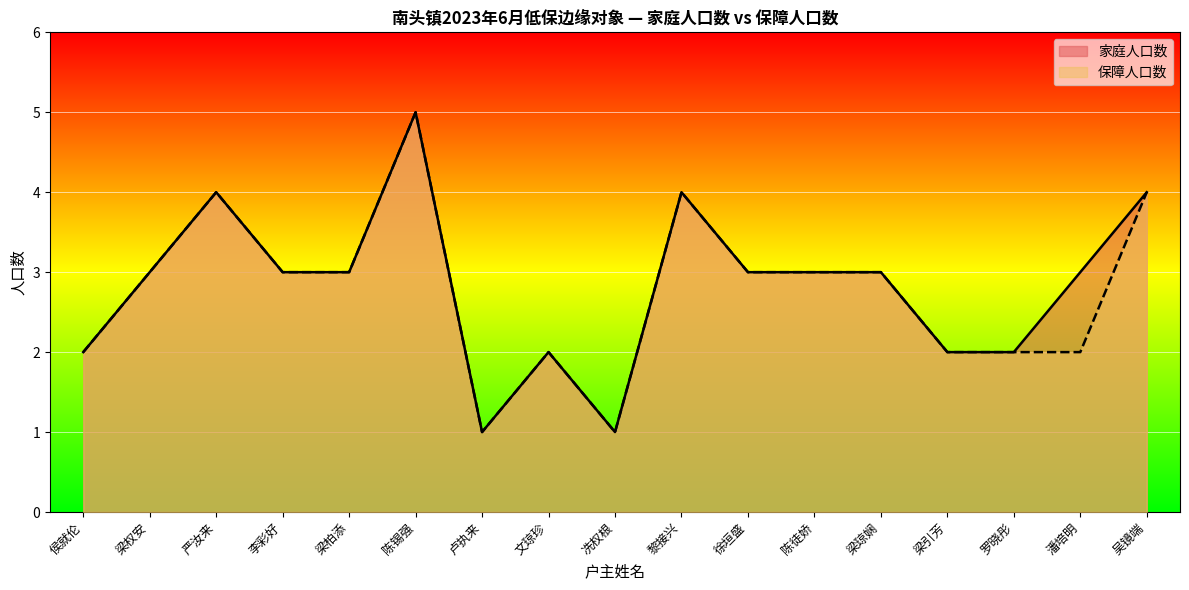

Rank the series by their maximum value, from lowest to highest.

家庭人口数, 保障人口数